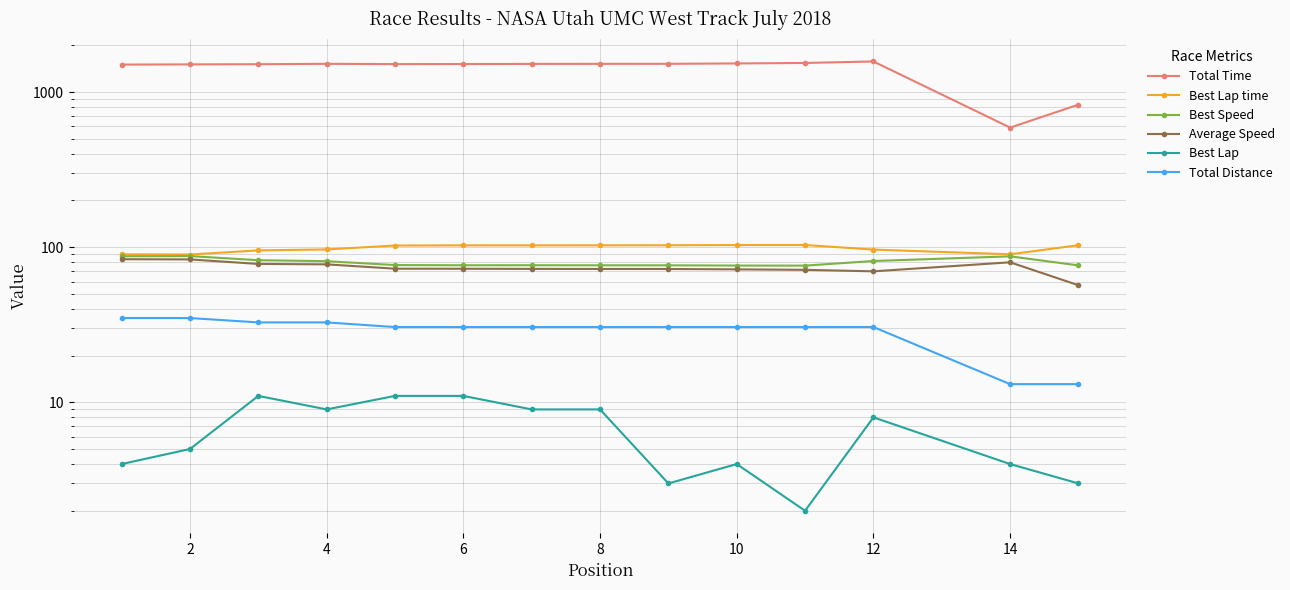

Reading right to left, transcribe all the data shown in this chart.

Total Time: 829.4	590.1	1574.6	1539.9	1528.9	1520.7	1520.0	1518.4	1515.4	1513.9	1520.8	1511.5	1507.9	1503.4
Best Lap time: 103.0	90.0	96.5	103.3	103.2	102.9	102.8	102.7	102.8	102.5	96.7	95.3	89.7	89.9
Best Speed: 76.3	87.3	81.4	76.1	76.1	76.4	76.4	76.5	76.5	76.7	81.2	82.4	87.6	87.4
Average Speed: 56.9	79.9	69.9	71.4	72.0	72.3	72.4	72.5	72.6	72.7	77.5	78.0	83.4	83.6
Best Lap: 3.0	4.0	8.0	2.0	4.0	3.0	9.0	9.0	11.0	11.0	9.0	11.0	5.0	4.0
Total Distance: 13.1	13.1	30.6	30.6	30.6	30.6	30.6	30.6	30.6	30.6	32.7	32.7	34.9	34.9